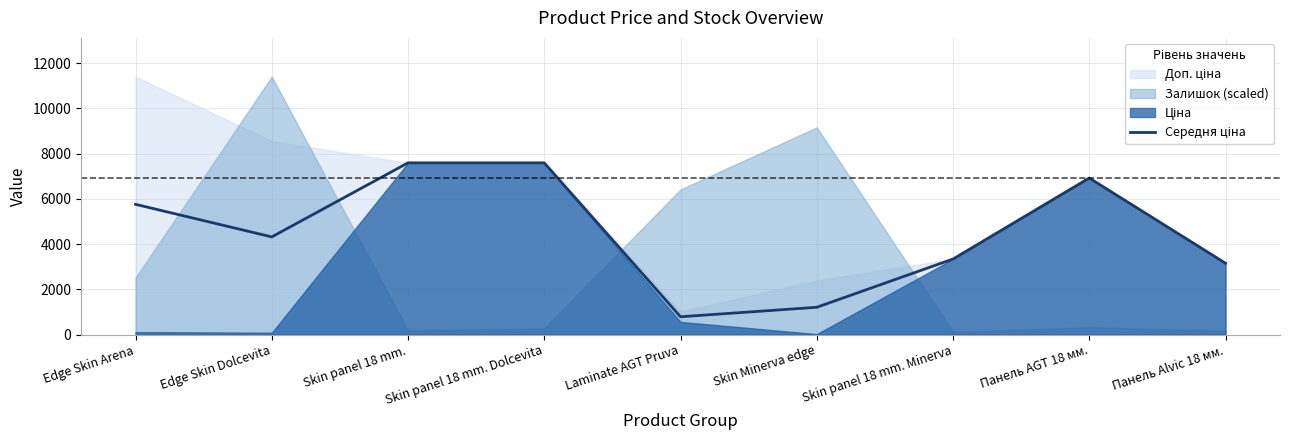

List the labels in order of value, smallest first.

Laminate AGT Pruva, Skin Minerva edge, Панель Alvic 18 мм., Skin panel 18 mm. Minerva, Edge Skin Dolcevita, Edge Skin Arena, Панель AGT 18 мм., Skin panel 18 mm., Skin panel 18 mm. Dolcevita